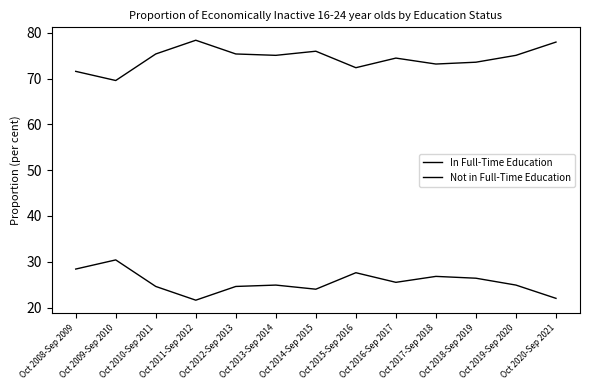

Between Oct 2008-Sep 2009 and Oct 2015-Sep 2016, which series saw the biggest shift?

In Full-Time Education